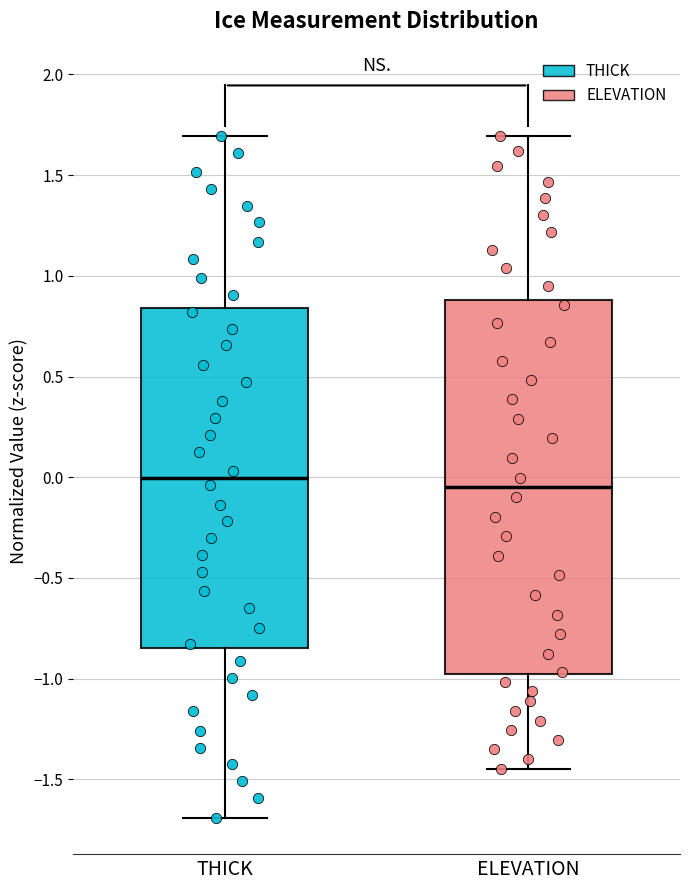

Reading left to right, read every box against the y-axis: the position of its median line, the range the box covers, and the ends of its whiskers. The values are not printed on the chart, so give them approximately, as read against the axis.

THICK: median 0.00, box -0.85 to 0.85, whiskers -1.70 to 1.70
ELEVATION: median -0.05, box -1.00 to 0.90, whiskers -1.45 to 1.70